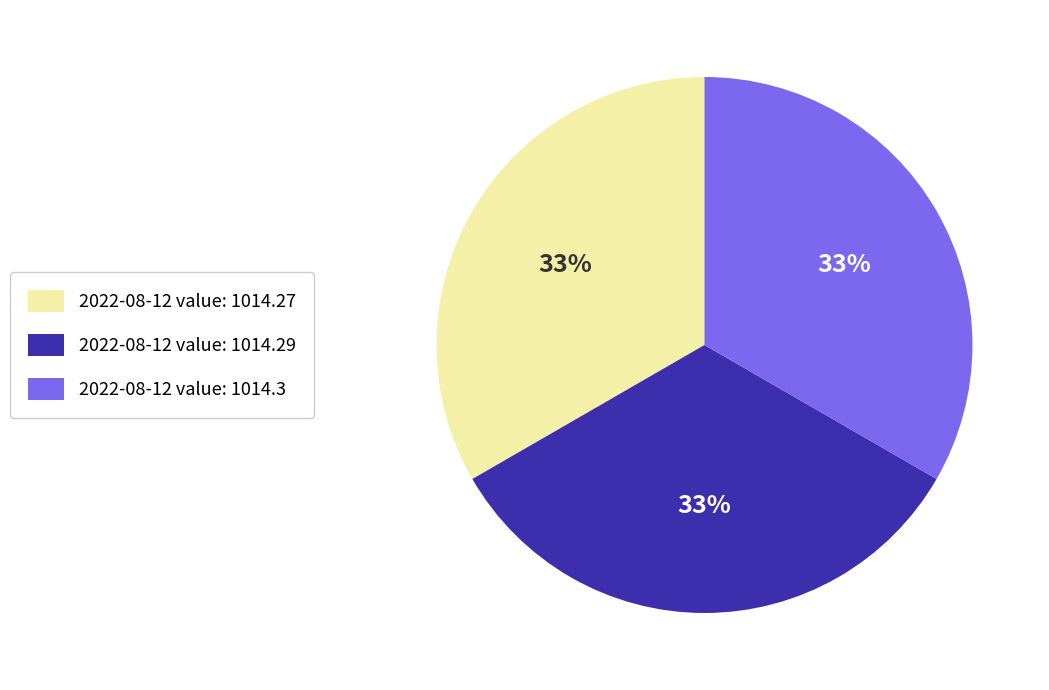

True or false: 2022-08-12 value: 1014.3 accounts for 33% of the total.

True